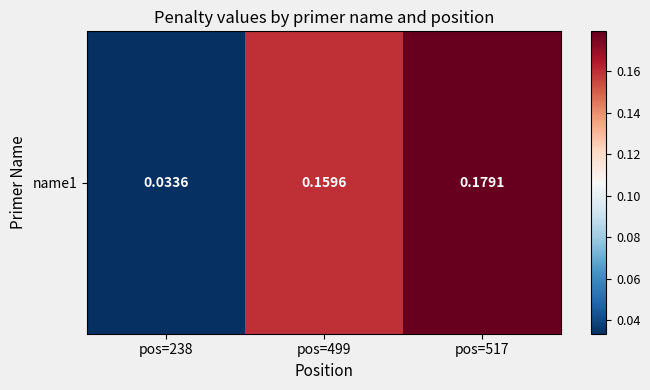

List the labels in order of value, largest first.

pos=517, pos=499, pos=238